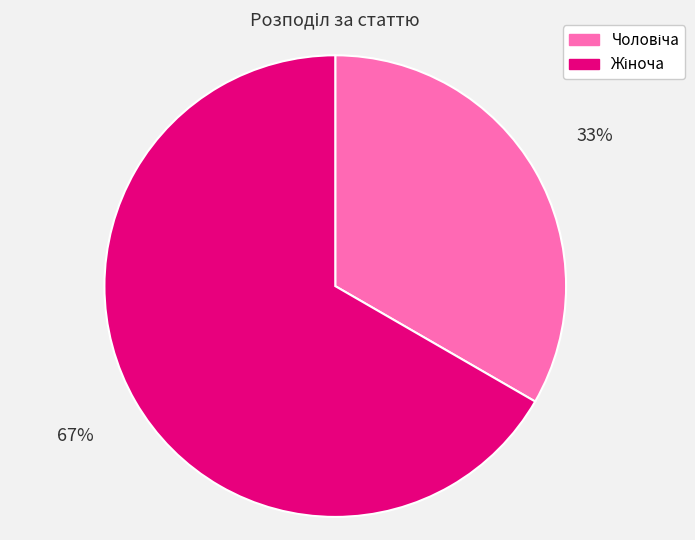

Is there any slice that represents more than half of the pie?

Yes